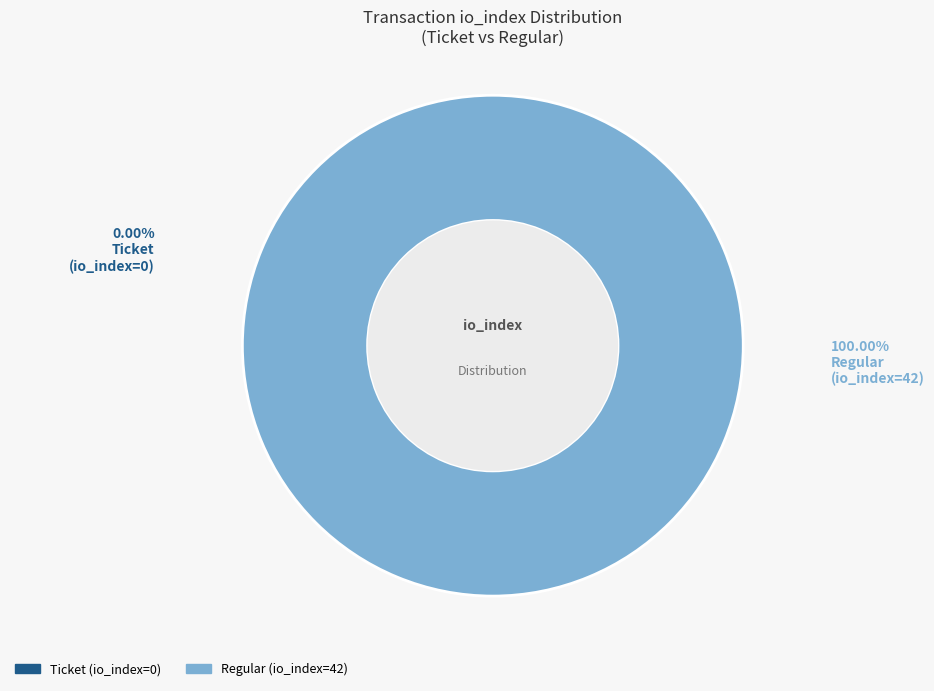

How many slices are in this pie chart?

2